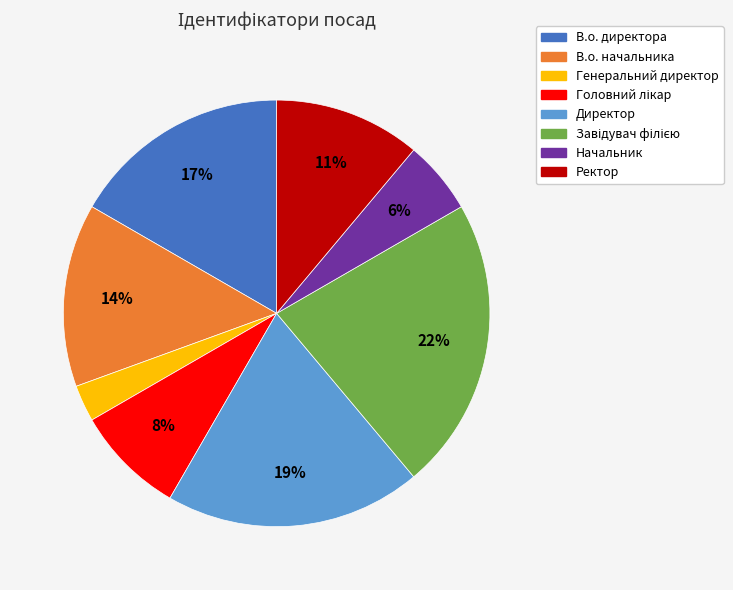

To the nearest percent, what is the average slice percentage?

12%